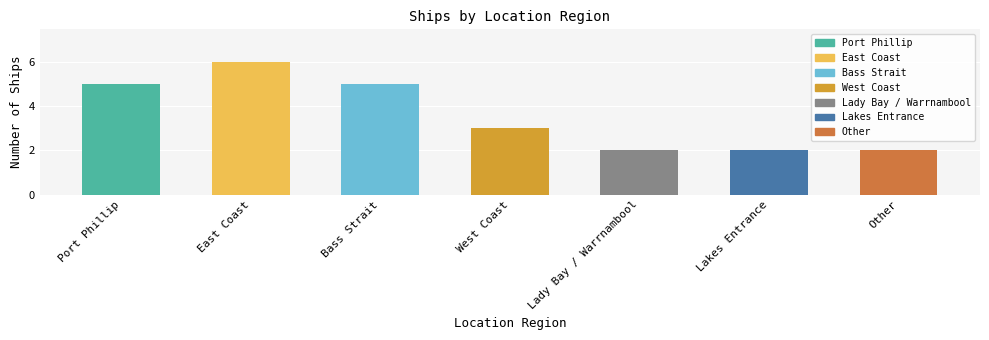

What is the value of the 7th bar from the left?

2